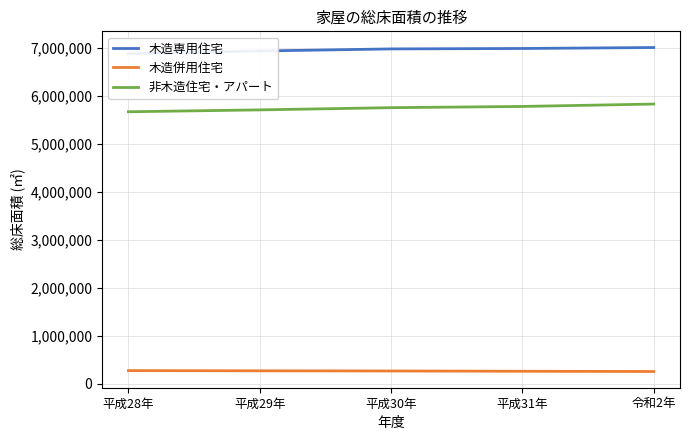

True or false: 木造併用住宅 has more than 1 interior local peaks.

False